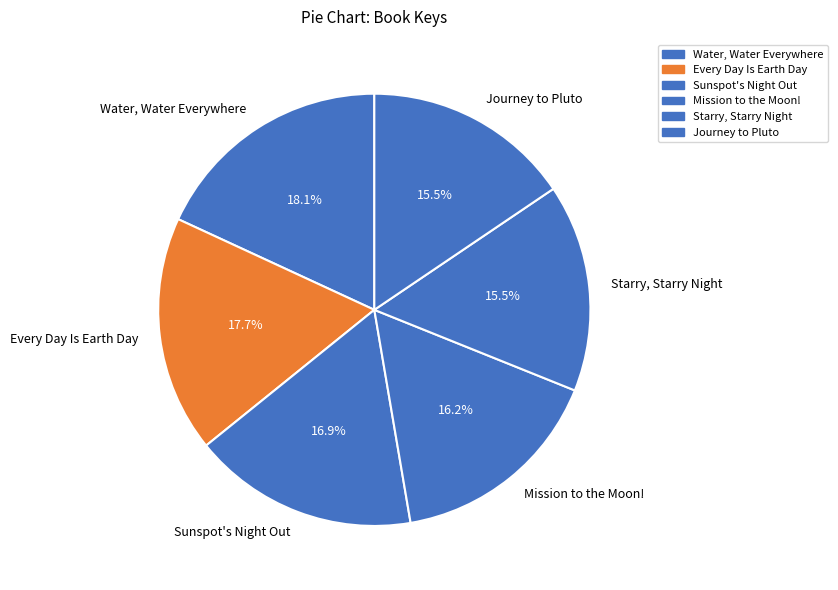

Does Water, Water Everywhere account for over 50% of the chart?

No